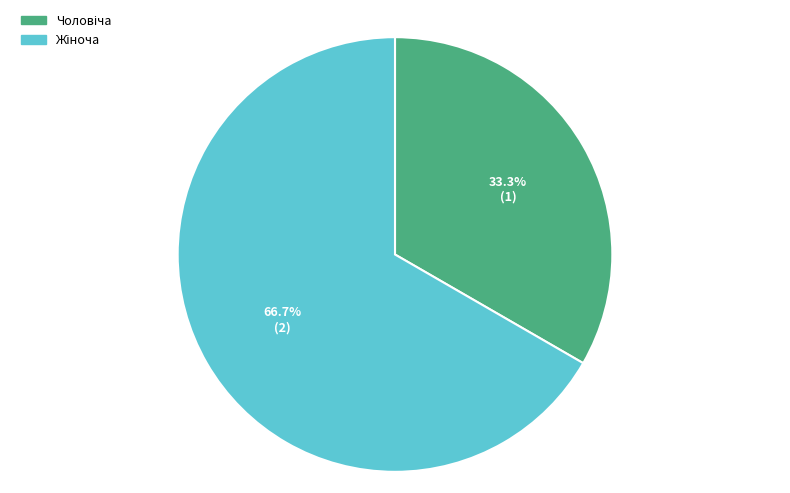

To the nearest percent, what is the average slice percentage?

50%